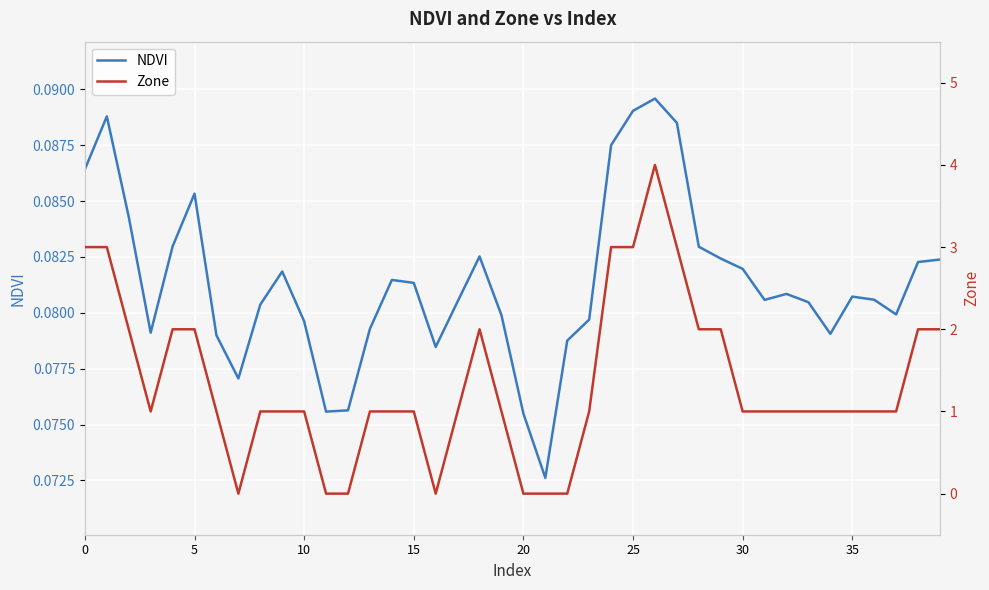

Reading left to right, extract all data points from this chart.

NDVI: 0.1	0.1	0.1	0.1	0.1	0.1	0.1	0.1	0.1	0.1	0.1	0.1	0.1	0.1	0.1	0.1	0.1	0.1	0.1	0.1	0.1	0.1	0.1	0.1	0.1	0.1	0.1	0.1	0.1	0.1	0.1	0.1	0.1	0.1	0.1	0.1	0.1	0.1	0.1	0.1
Zone: 3.0	3.0	2.0	1.0	2.0	2.0	1.0	0.0	1.0	1.0	1.0	0.0	0.0	1.0	1.0	1.0	0.0	1.0	2.0	1.0	0.0	0.0	0.0	1.0	3.0	3.0	4.0	3.0	2.0	2.0	1.0	1.0	1.0	1.0	1.0	1.0	1.0	1.0	2.0	2.0